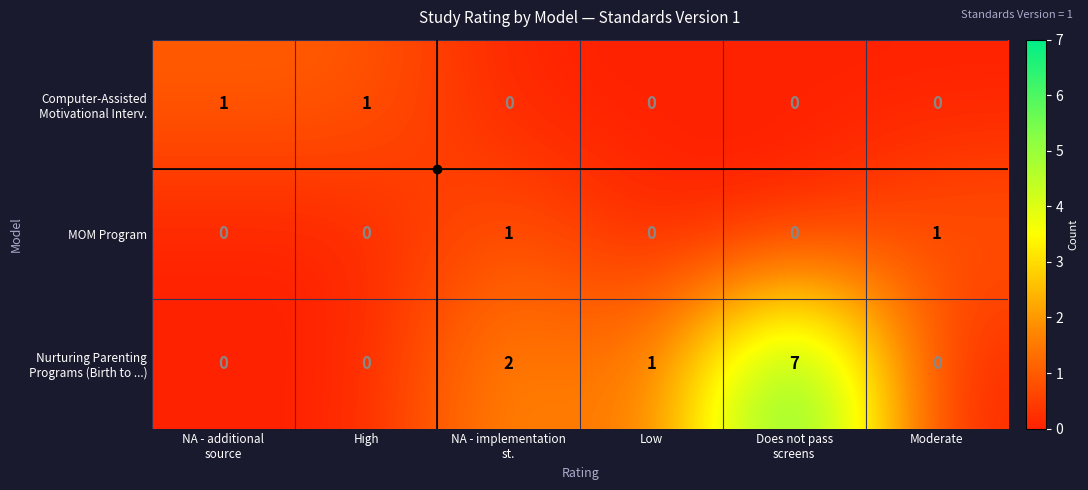

What is the maximum value shown in the chart?

7